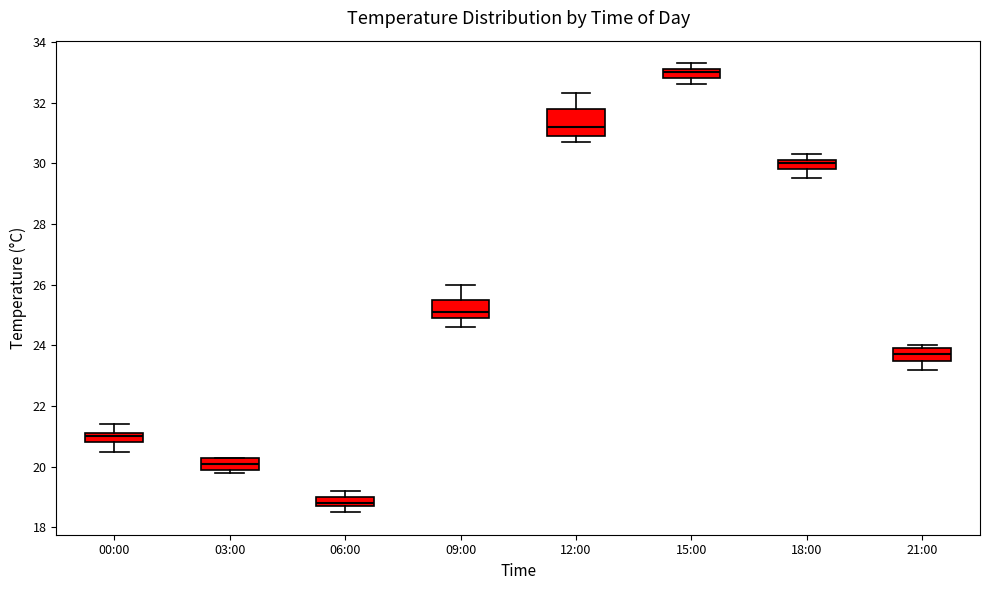

Where is the upper edge of the box for 00:00 on the y-axis? The values are not printed on the chart, so give them approximately, as read against the axis.

21.2